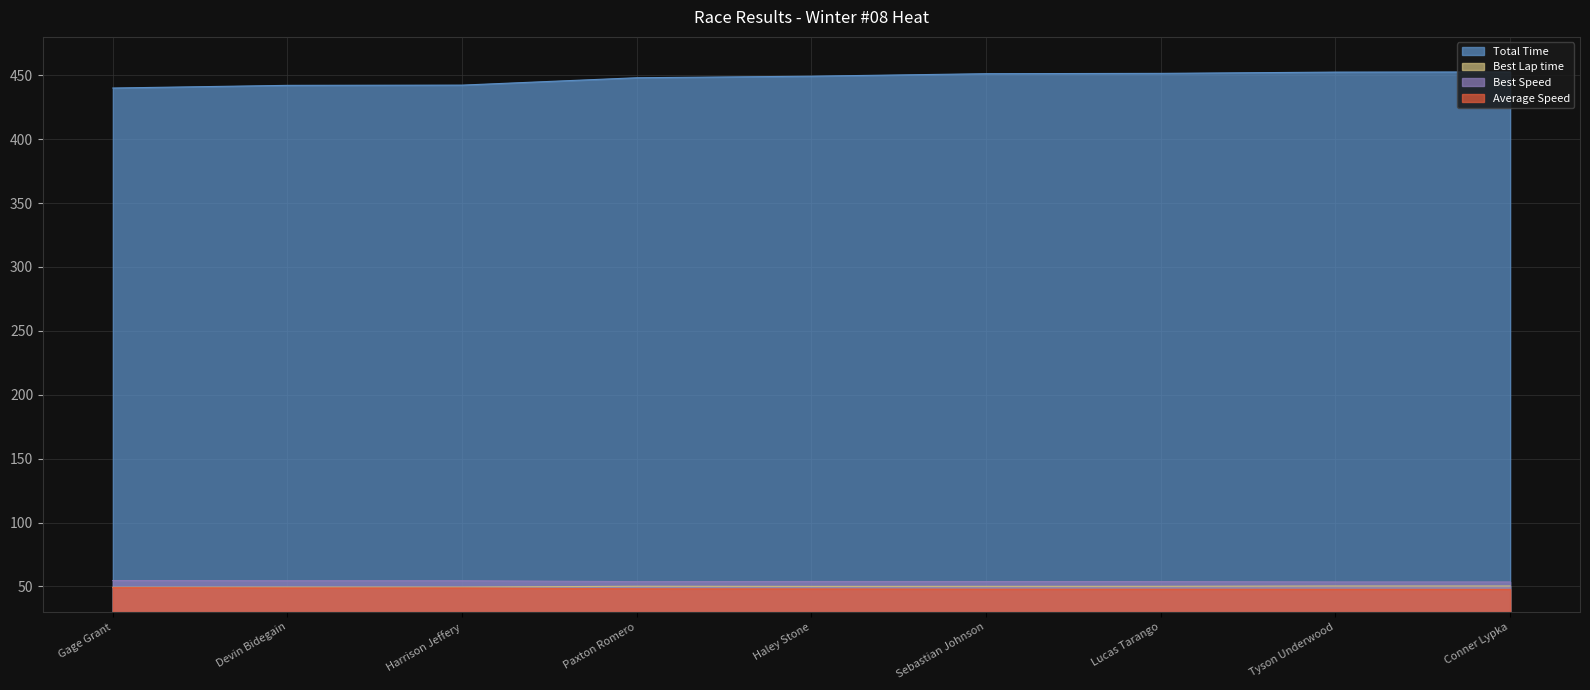

What are all the series names shown in the legend?

Total Time, Best Lap time, Best Speed, Average Speed